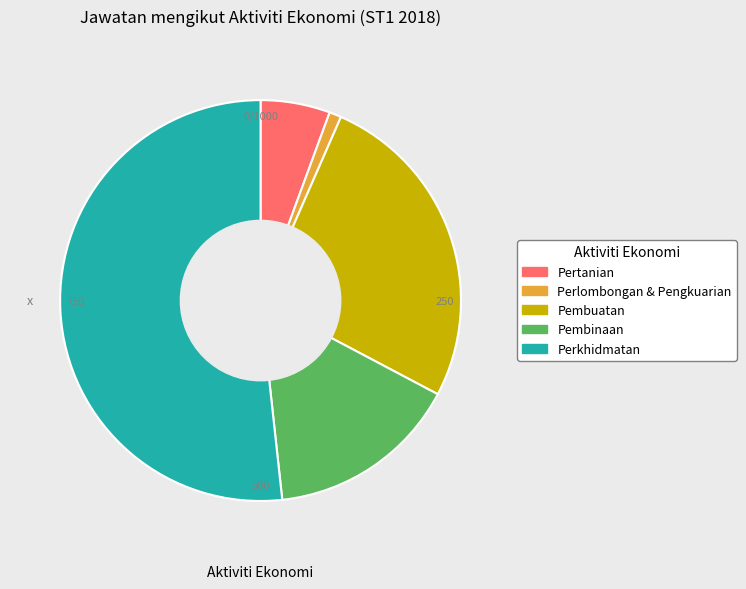

What is the ratio of the value at Pembuatan to the value at Perlombongan & Pengkuarian?

27.1